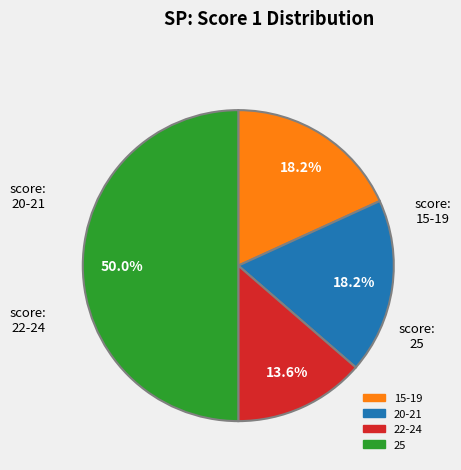

Does 20-21 account for over 50% of the chart?

No